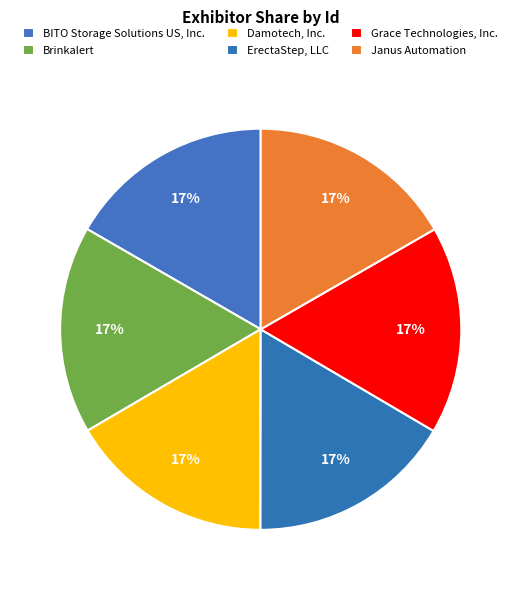

Count the number of slices in the pie.

6